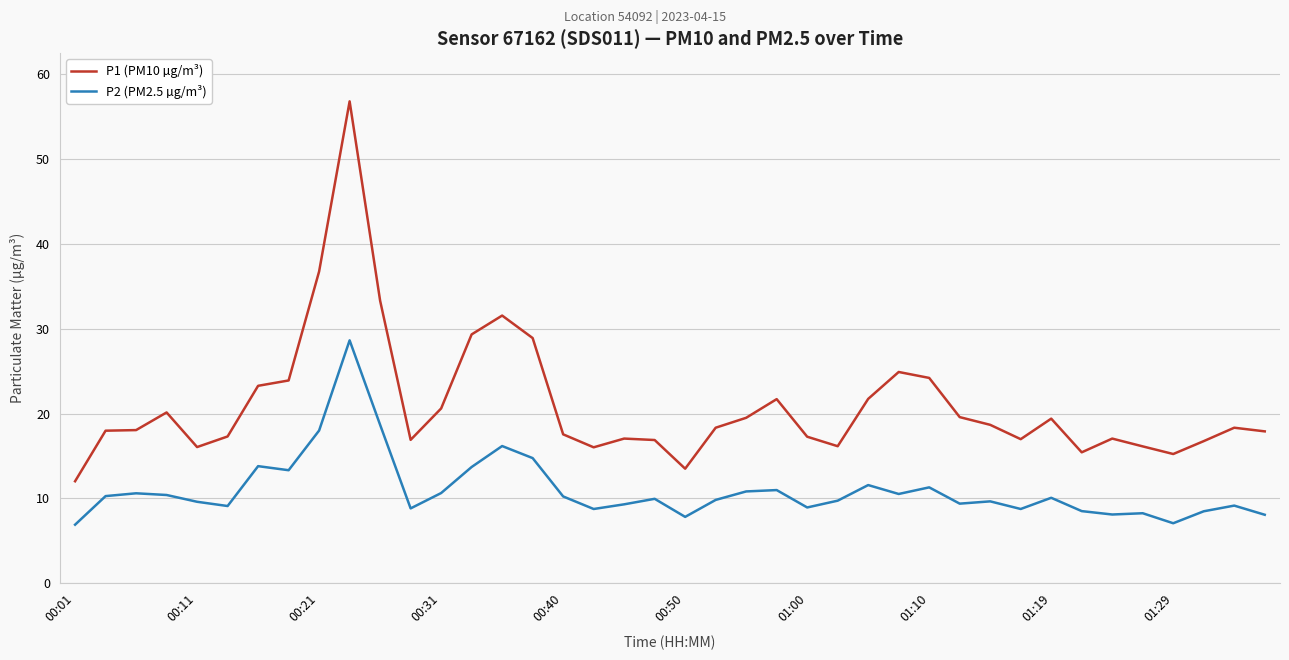

How many distinct data groups are displayed?

2